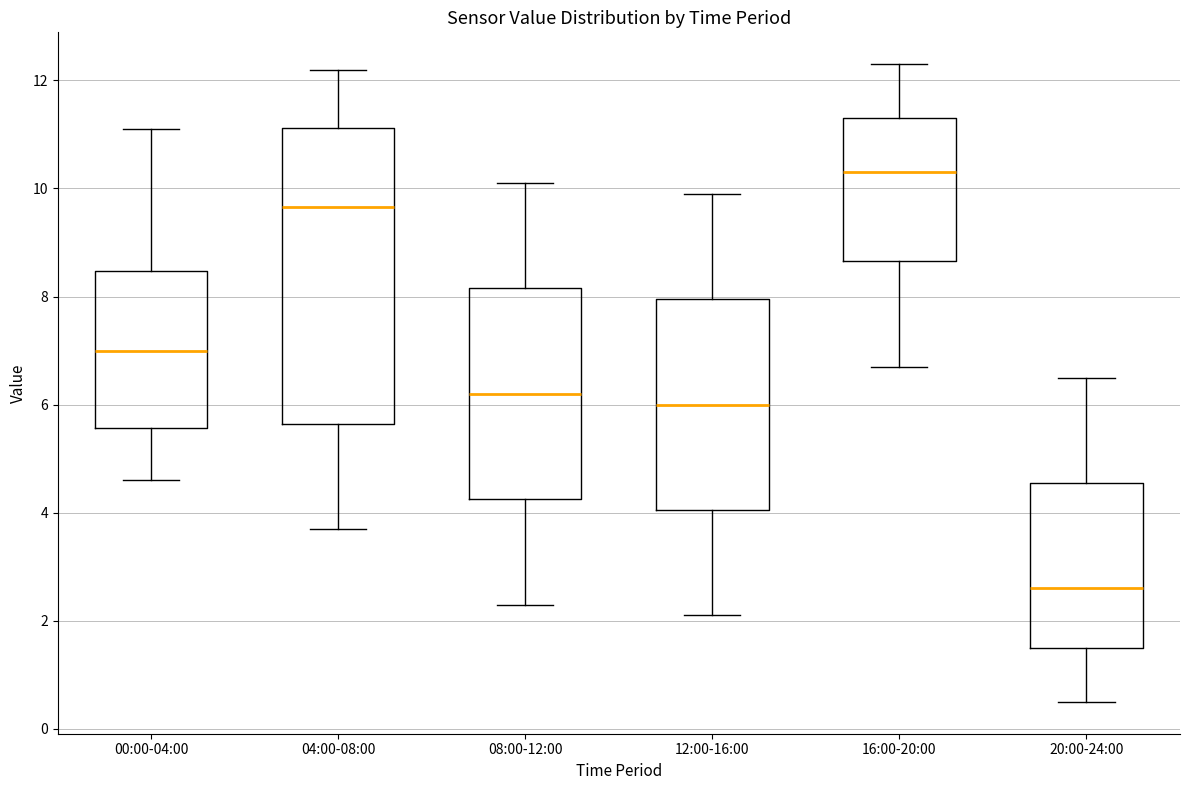

Comparing the boxes themselves (not the whiskers), which one is the tallest?

04:00-08:00